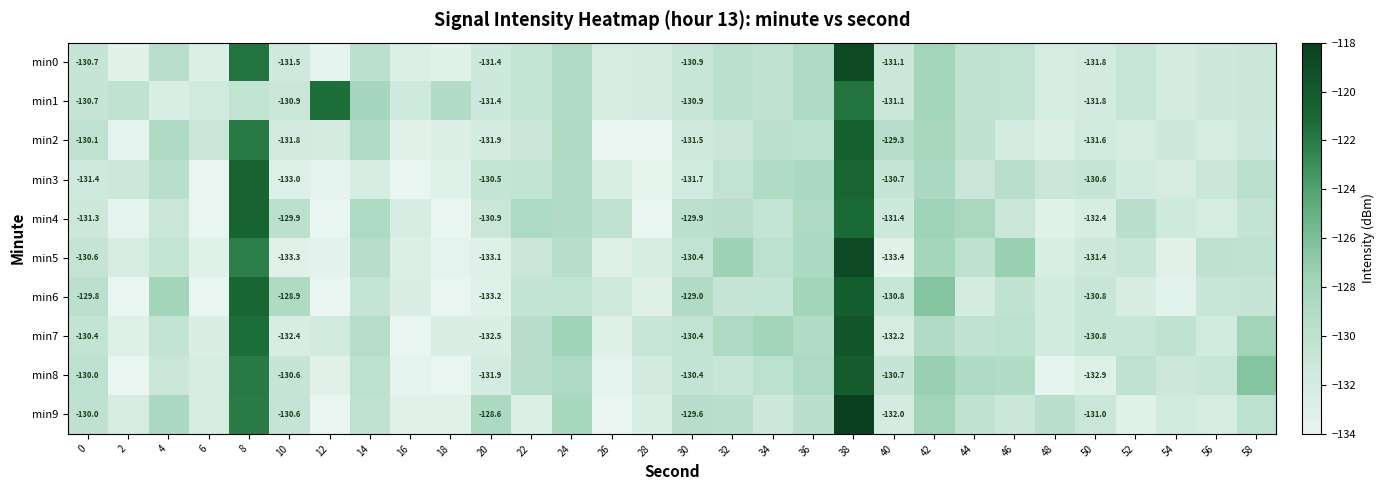

List the series in order of their peak value, highest first.

min9, min0, min5, min7, min8, min6, min2, min3, min4, min1